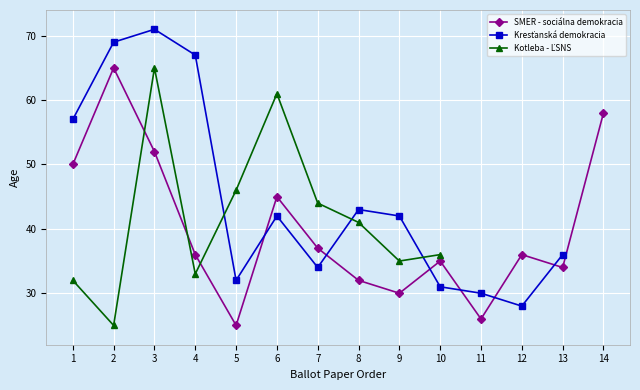

What is the difference between the second highest and minimum values in the SMER - sociálna demokracia series?

33